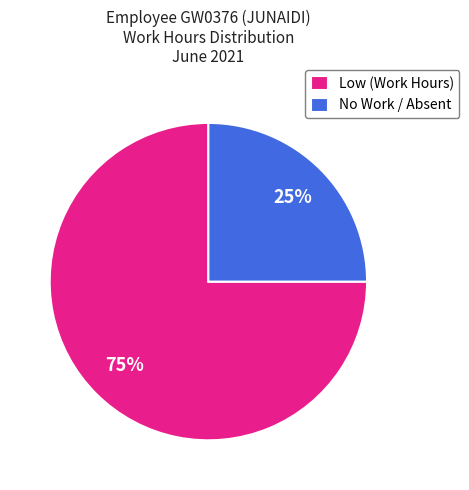

Which category has the smallest portion of the pie?

No Work / Absent